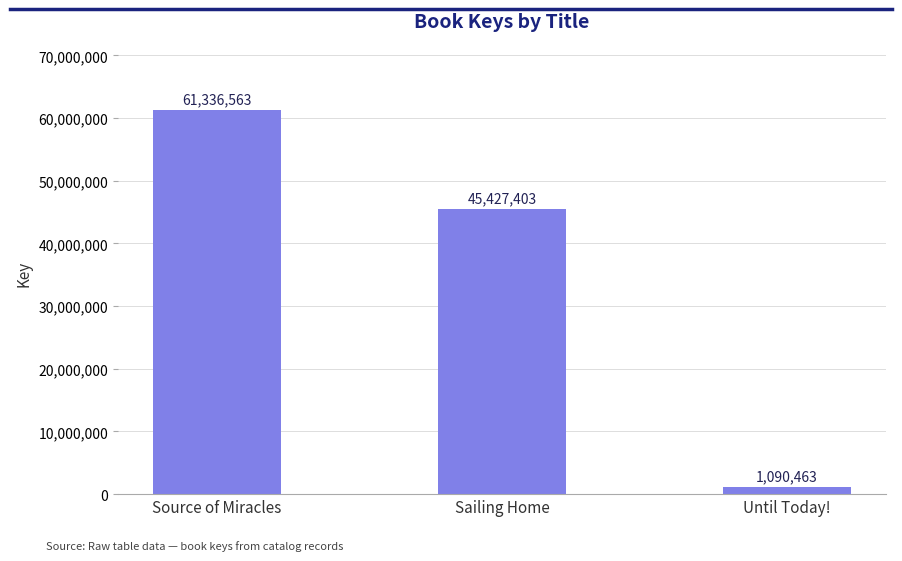

What is the value of the 1st bar from the left?

61336563